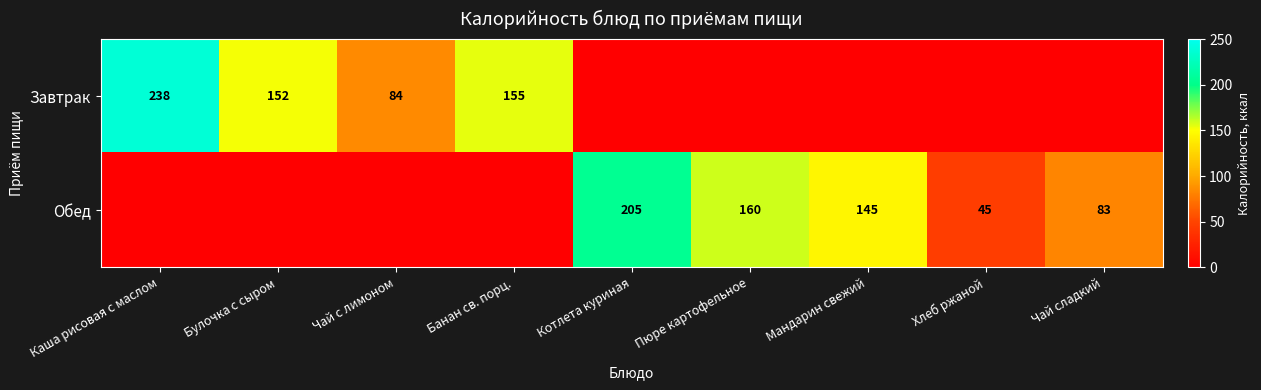

Is it true that Завтрак equals 341 at Каша рисовая с маслом?

False